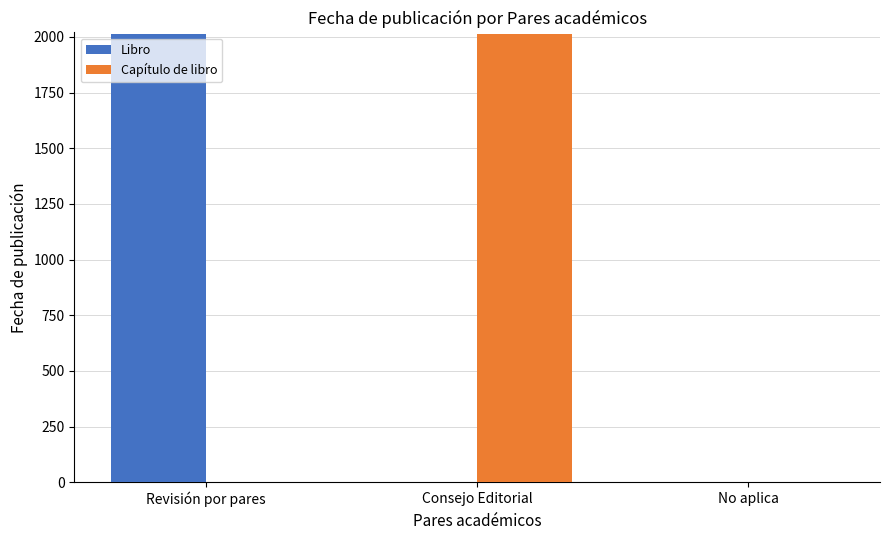

What is the average value of the Capítulo de libro series?

671